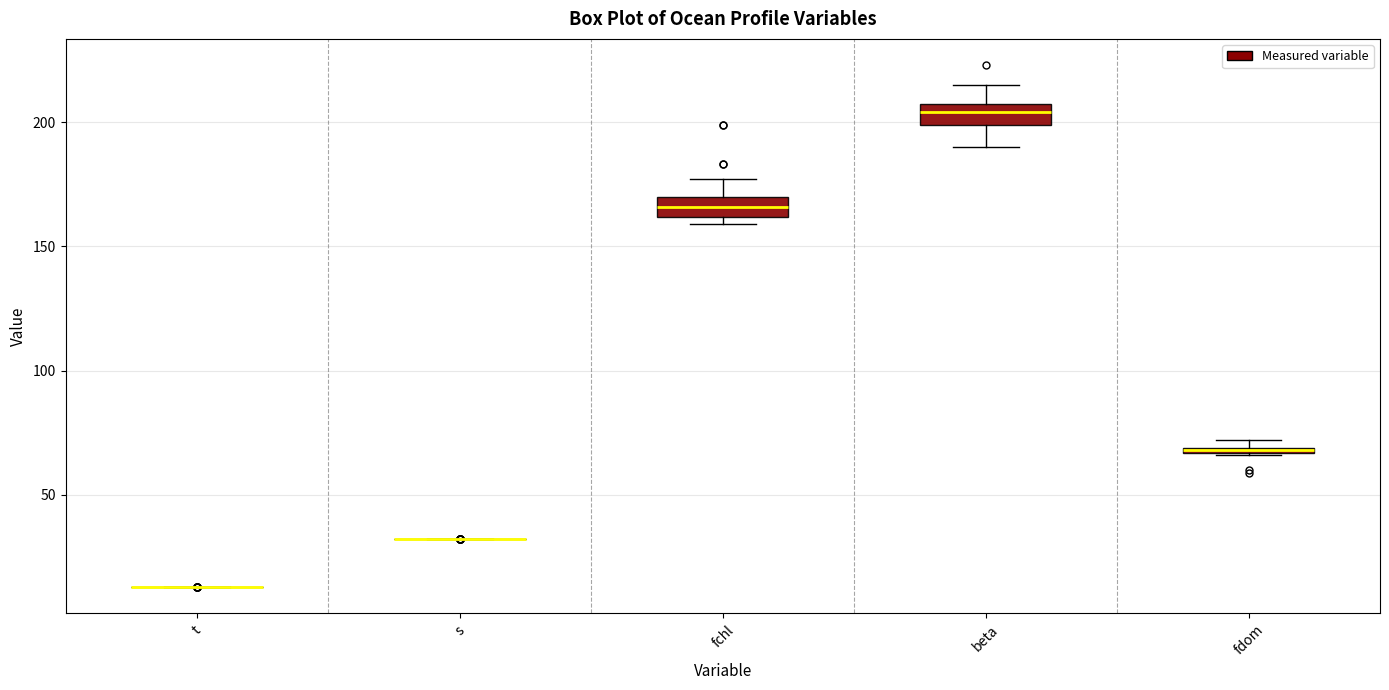

Where is the lower edge of the box for fchl on the y-axis? The values are not printed on the chart, so give them approximately, as read against the axis.

160